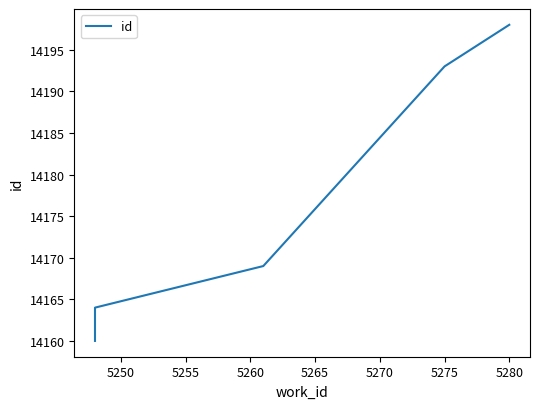

The chart shows a value of 23662 at 5270. True or false?

False